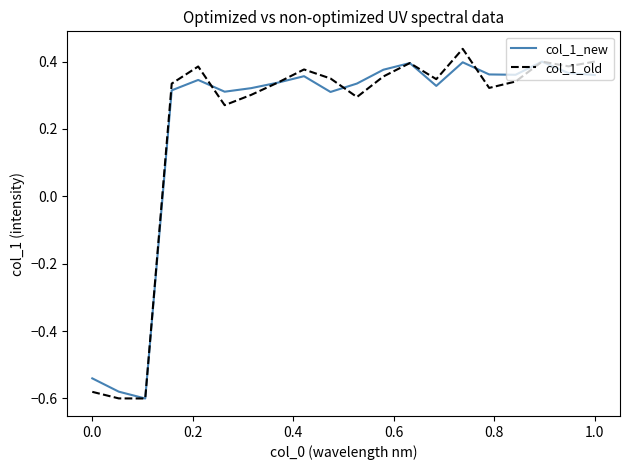

What is the sum of all col_1_new values?

4.3